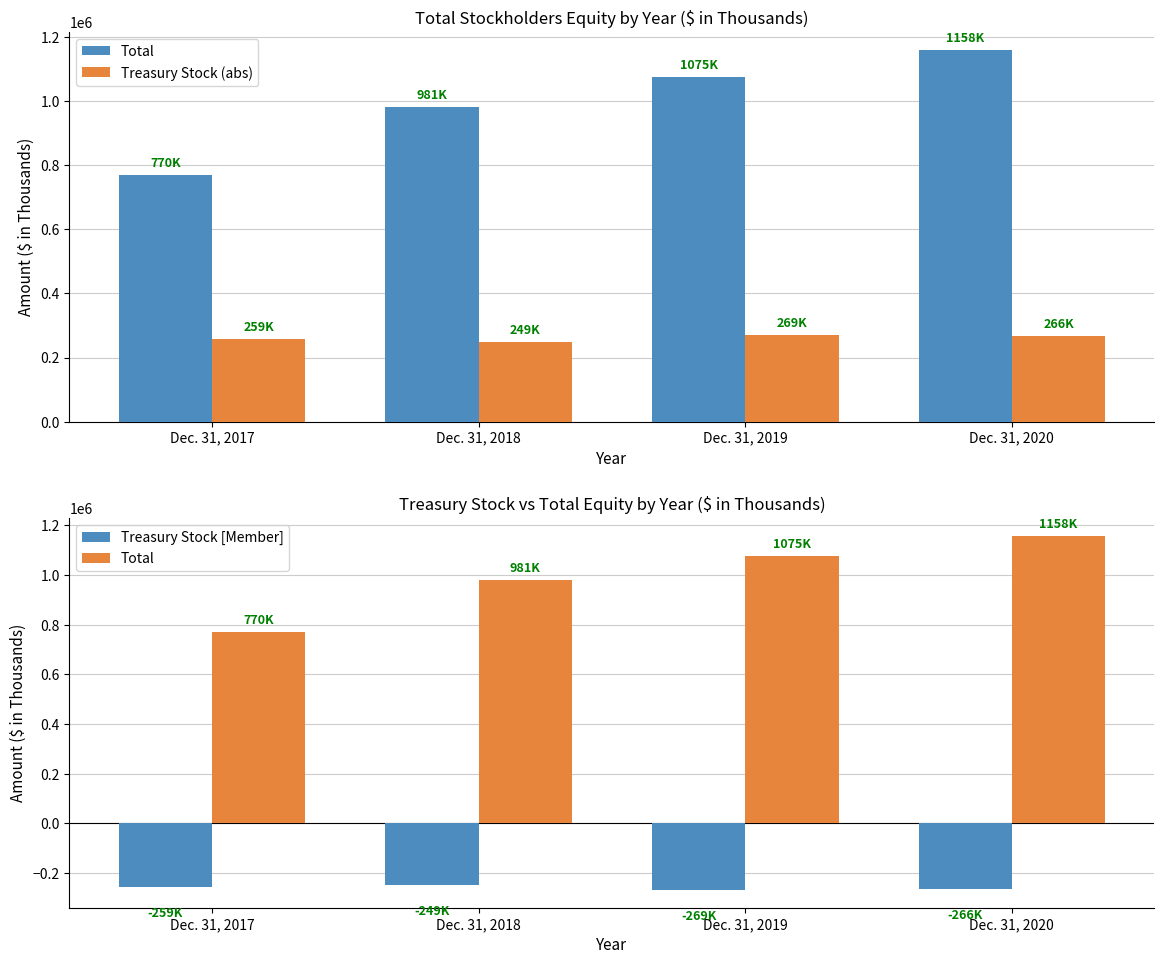

At which category does the chart reach its peak across all series?

Dec. 31, 2020